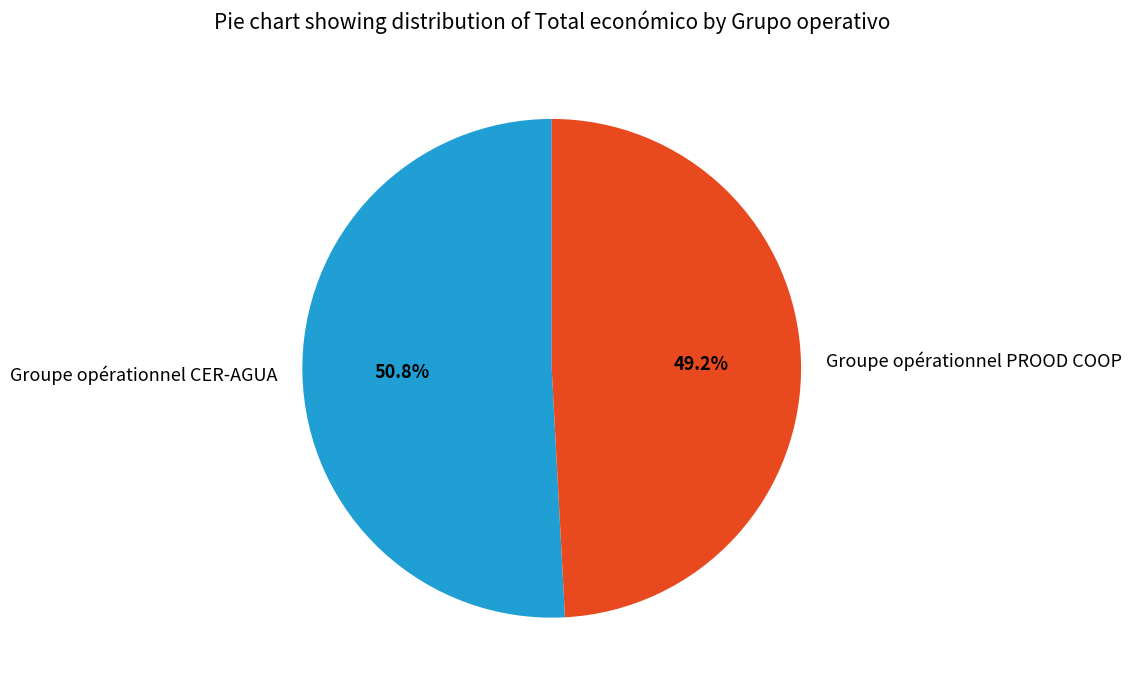

The Groupe opérationnel PROOD COOP slice represents 49% of the pie. True or false?

True